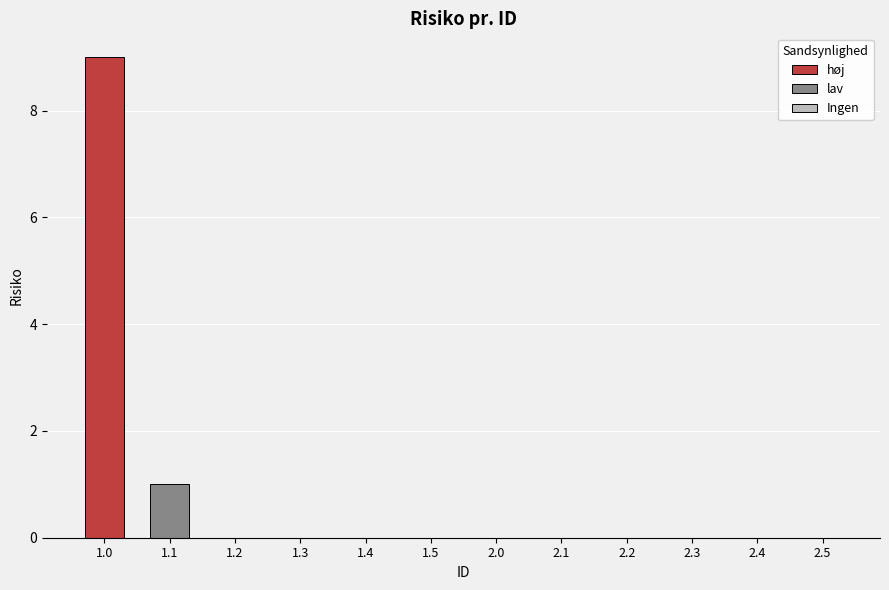

Does the chart contain any negative values?

No